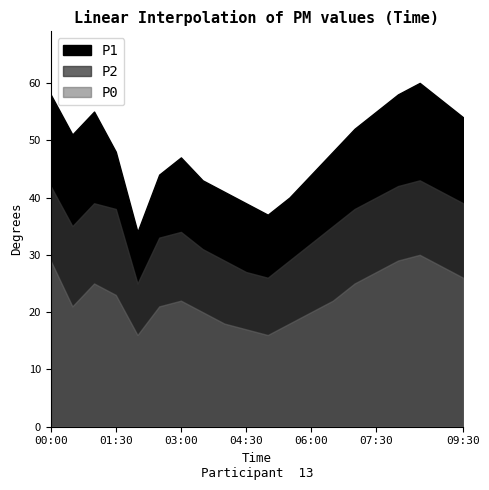

What is the smallest value displayed?

16